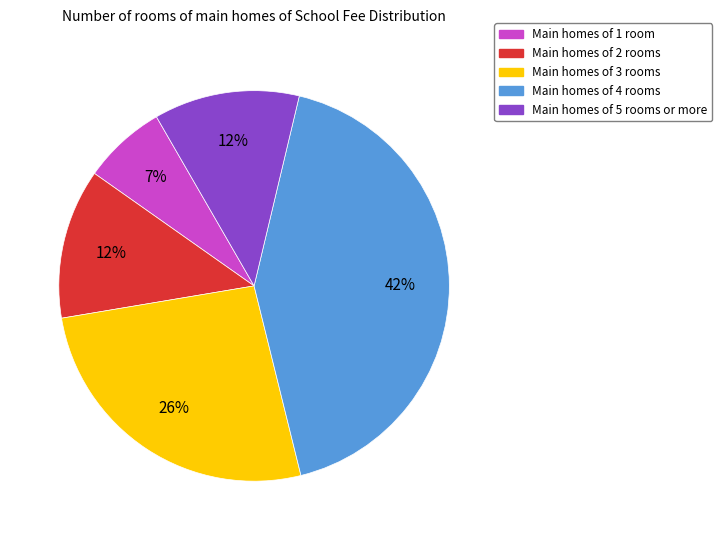

Is there any slice that represents more than half of the pie?

No